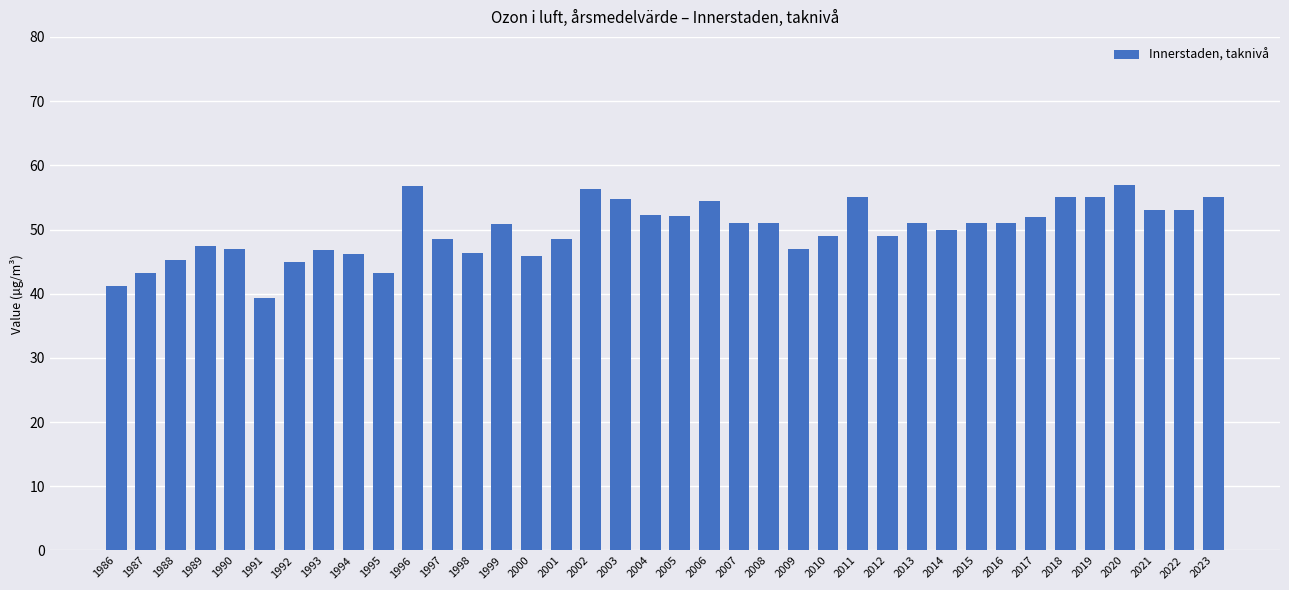

What is the value of the 3rd bar from the left?

45.2